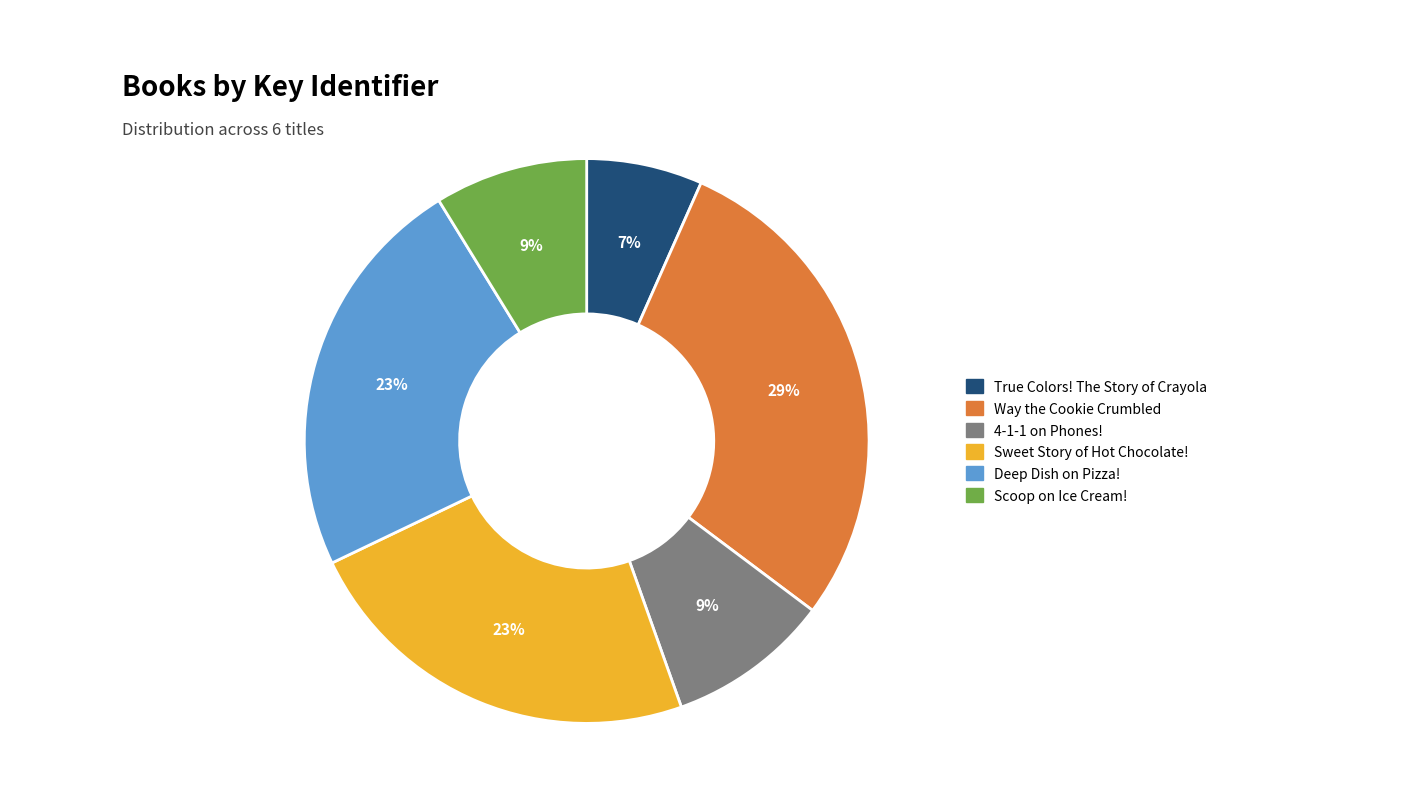

What is the largest slice in the pie chart?

Way the Cookie Crumbled